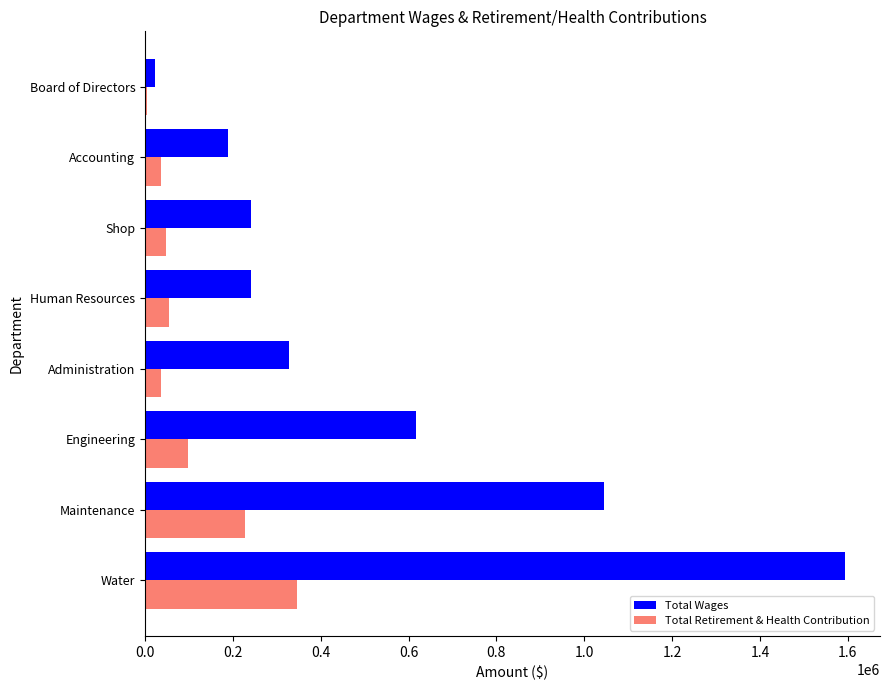

What is the maximum value for Total Wages?

1593739